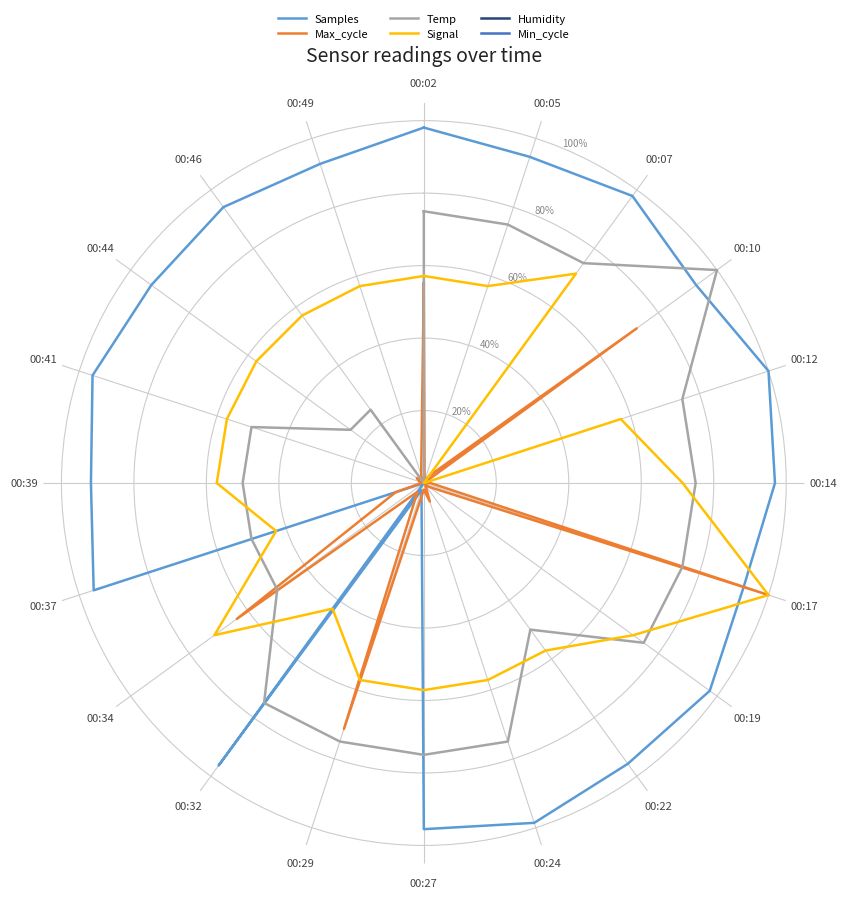

What is the label of the 9th point from the left?

00:22